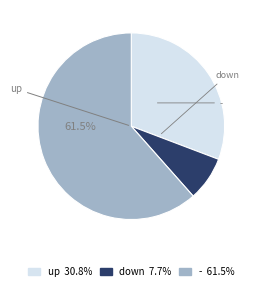

Is there any slice that represents more than half of the pie?

Yes